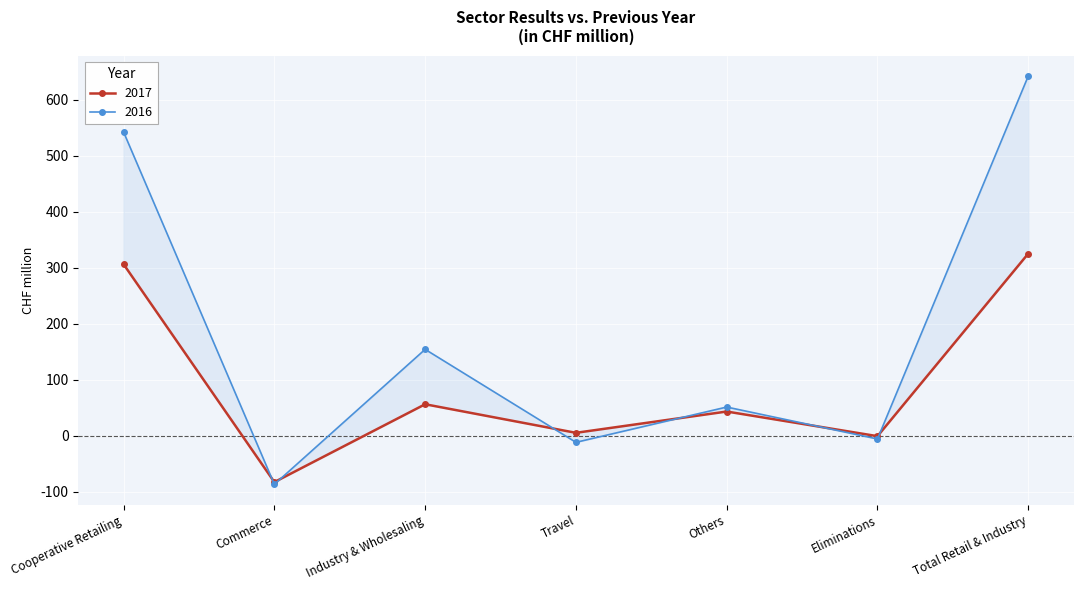

At which category is the sum across all series the highest?

Total Retail & Industry